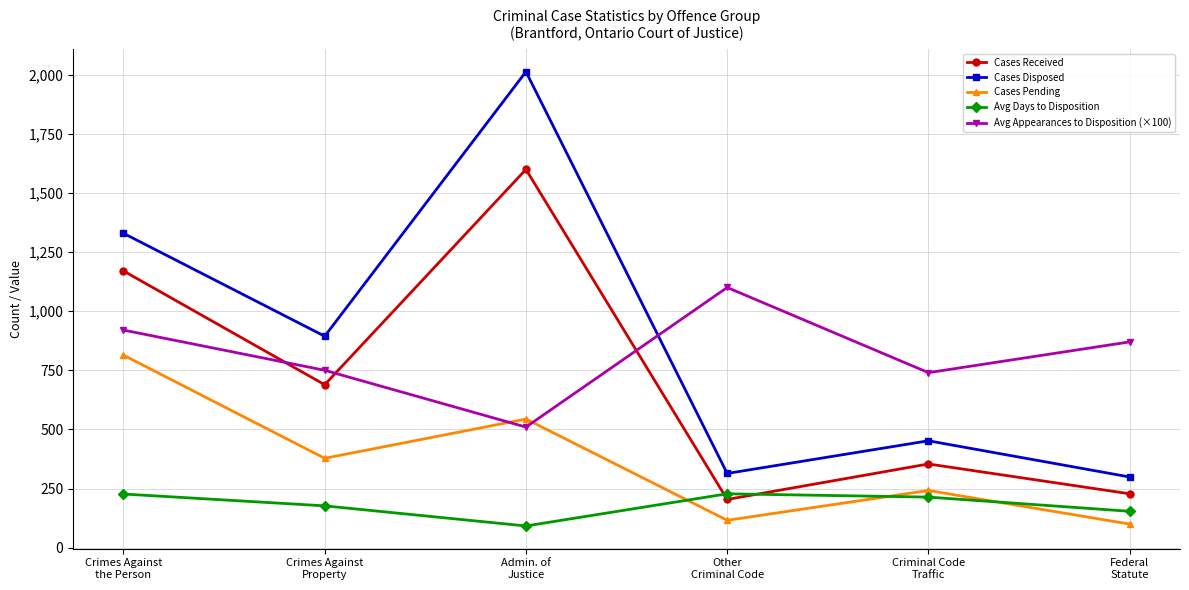

What is the average value of the Avg Appearances to Disposition (×100) series?

815.0